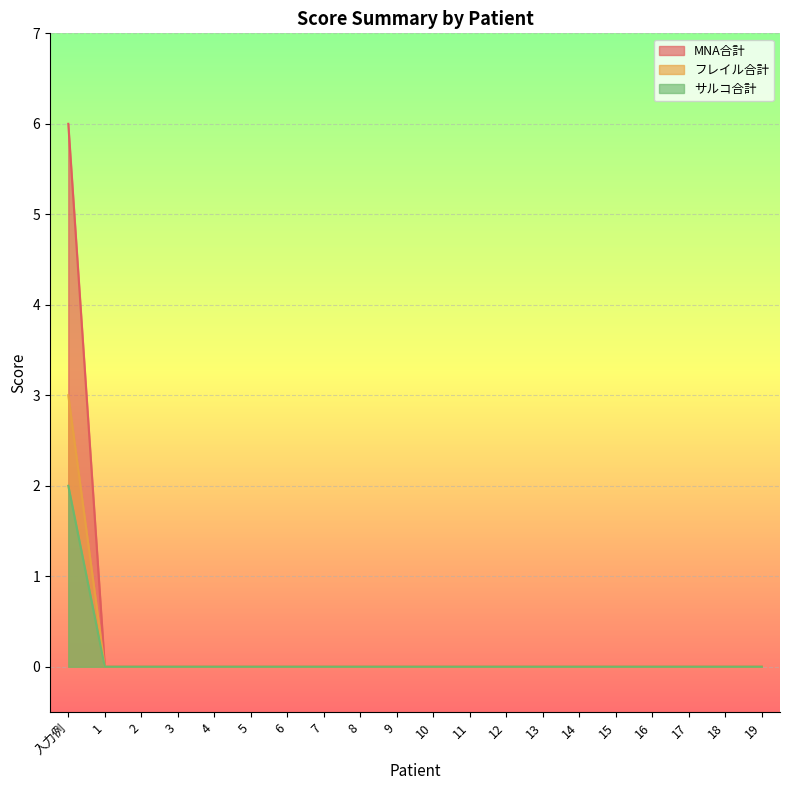

Reading left to right, what are all the values shown in this chart?

MNA合計: 入力例=6	1=0	2=0	3=0	4=0	5=0	6=0	7=0	8=0	9=0	10=0	11=0	12=0	13=0	14=0	15=0	16=0	17=0	18=0	19=0
フレイル合計: 入力例=3	1=0	2=0	3=0	4=0	5=0	6=0	7=0	8=0	9=0	10=0	11=0	12=0	13=0	14=0	15=0	16=0	17=0	18=0	19=0
サルコ合計: 入力例=2	1=0	2=0	3=0	4=0	5=0	6=0	7=0	8=0	9=0	10=0	11=0	12=0	13=0	14=0	15=0	16=0	17=0	18=0	19=0